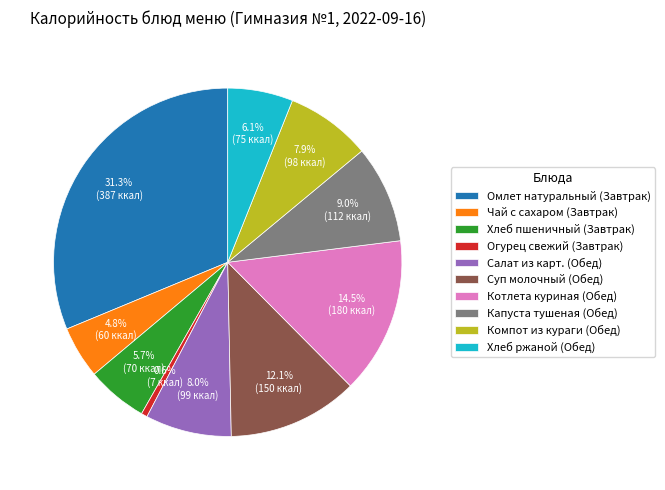

To the nearest percent, what portion does Компот из кураги (Обед) represent?

8%